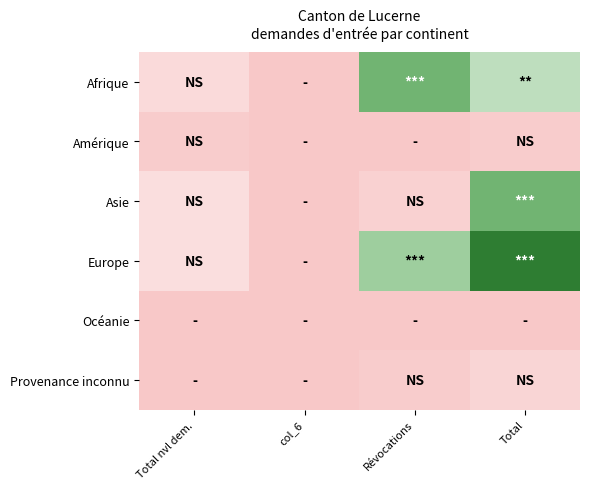

What is the total value across all series at Total nvl dem.?

15